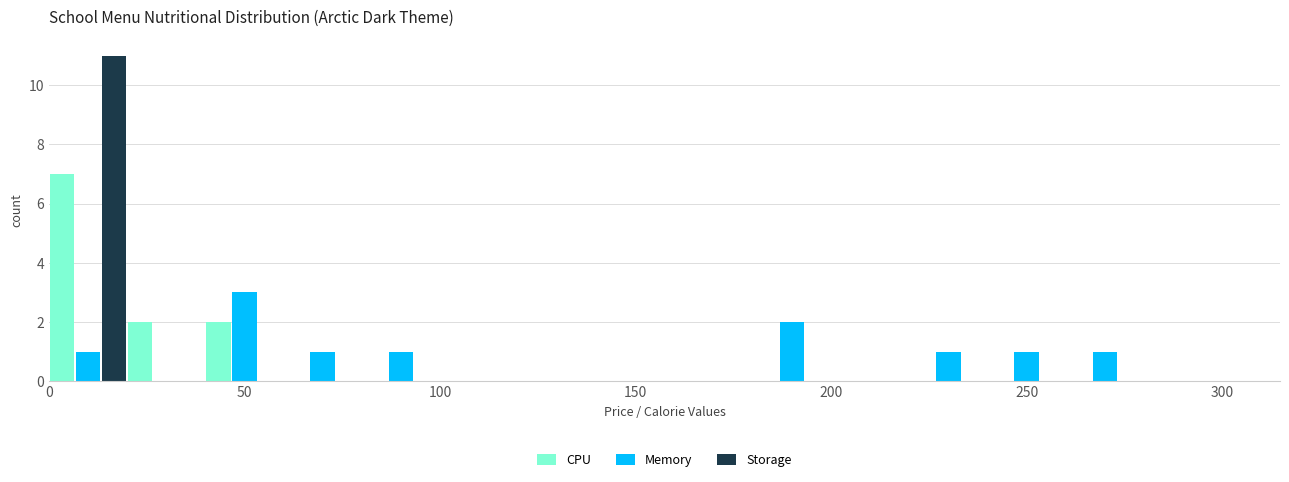

In the Memory series, which range on the x-axis has the tallest bar?

40 to 60